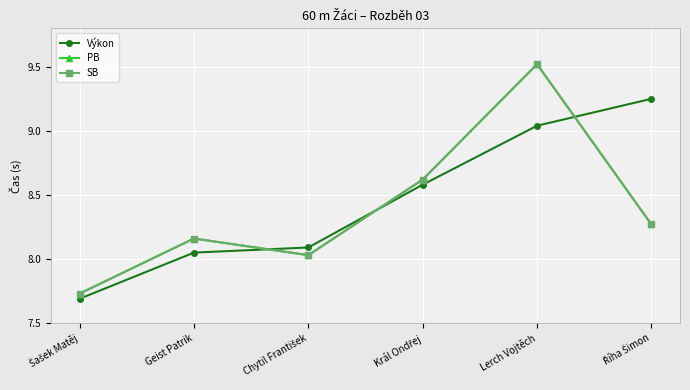

List the labels in order of SB value, largest first.

Lerch Vojtěch, Král Ondřej, Říha Šimon, Geist Patrik, Chytil František, Šašek Matěj